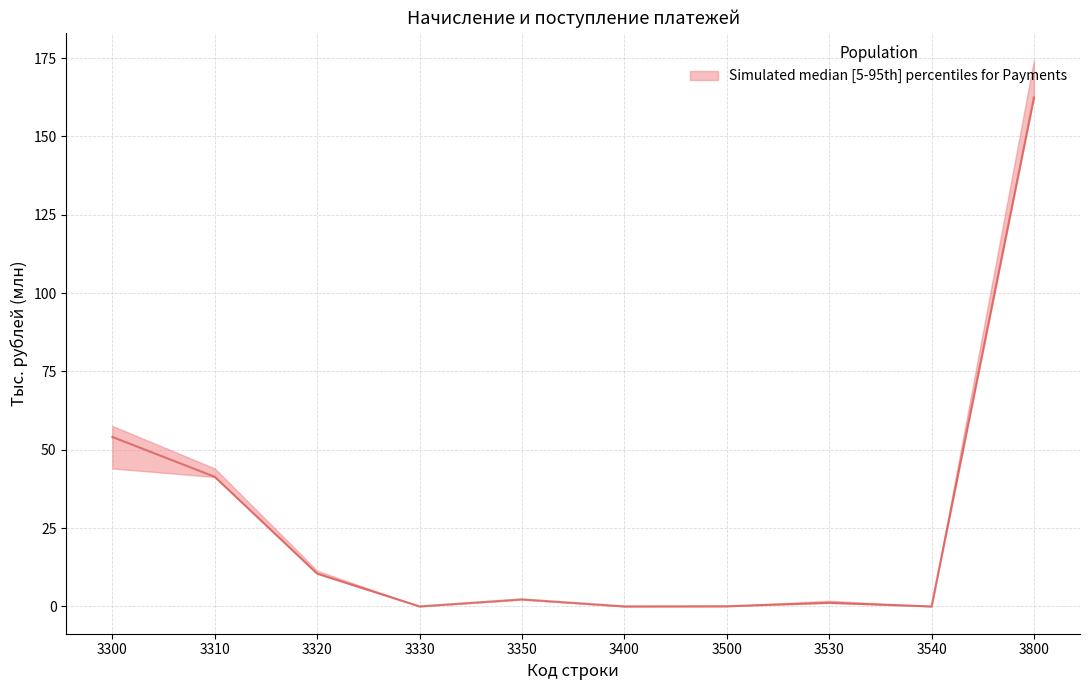

Which has a higher value, 3310 or 3320?

3310